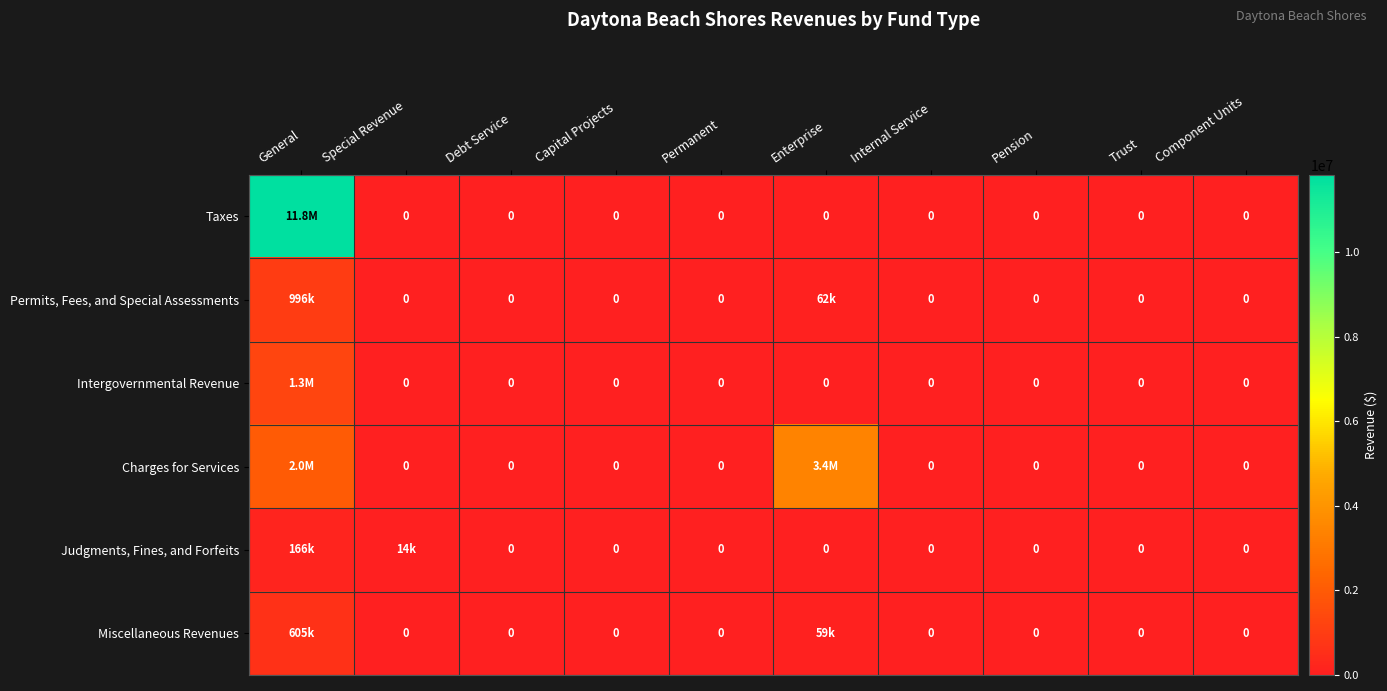

The Intergovernmental Revenue series shows 0 at Component Units. True or false?

True